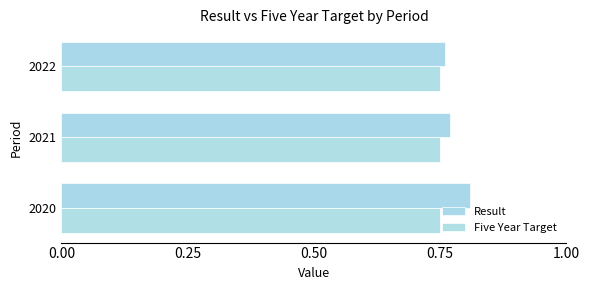

Which series has the largest range (max minus min)?

Result